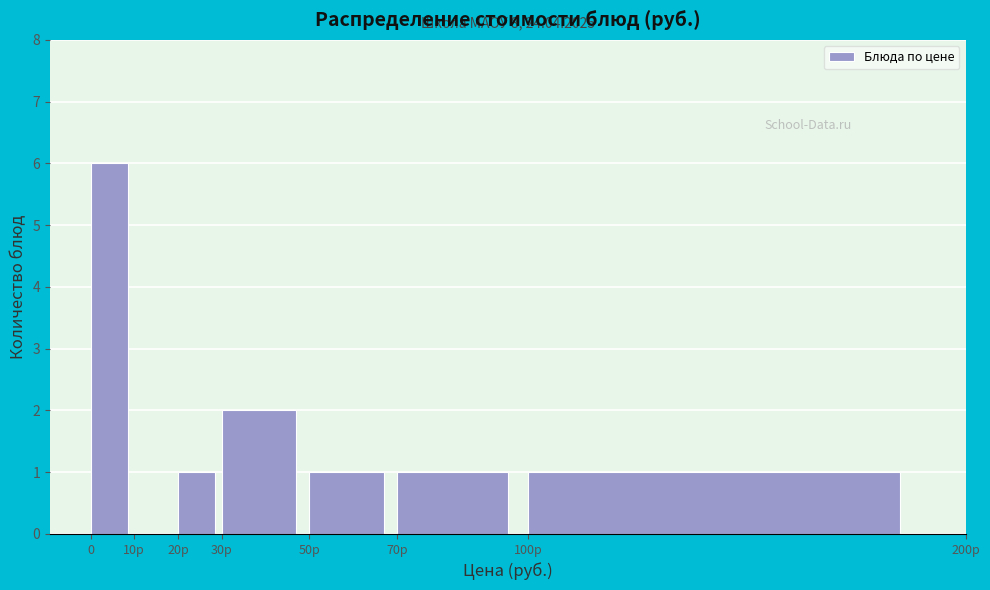

Reading left to right, what are all the values shown in this chart?

0=6	10р=0	20р=1	30р=2	50р=1	70р=1	100р=1